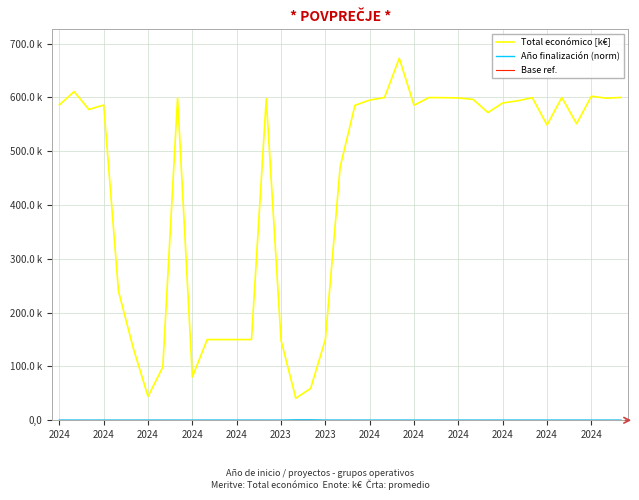

Reading right to left, list all the values displayed in this chart.

Total económico [k€]: 600.0	598.6	602.3	551.2	599.9	548.9	599.5	593.7	589.7	572.0	596.4	599.1	599.6	599.8	585.5	672.8	599.8	595.2	585.3	470.7	150.0	59.1	40.9	148.5	597.7	150.0	150.0	150.0	150.0	80.5	599.3	98.9	44.2	134.1	240.0	585.9	577.6	610.9	586.1
Año finalización (norm): 0.3	0.3	0.3	0.3	0.3	0.3	0.3	0.3	0.3	0.3	0.3	0.3	0.3	0.3	0.3	0.3	0.3	0.3	0.3	0.3	0.3	0.8	0.8	0.3	0.3	0.3	0.3	0.3	0.3	0.3	0.3	0.3	0.3	0.3	0.3	0.3	0.3	0.3	0.3
Base ref.: 0.0	0.0	0.0	0.0	0.0	0.0	0.0	0.0	0.0	0.0	0.0	0.0	0.0	0.0	0.0	0.0	0.0	0.0	0.0	0.0	0.0	0.0	0.0	0.0	0.0	0.0	0.0	0.0	0.0	0.0	0.0	0.0	0.0	0.0	0.0	0.0	0.0	0.0	0.0